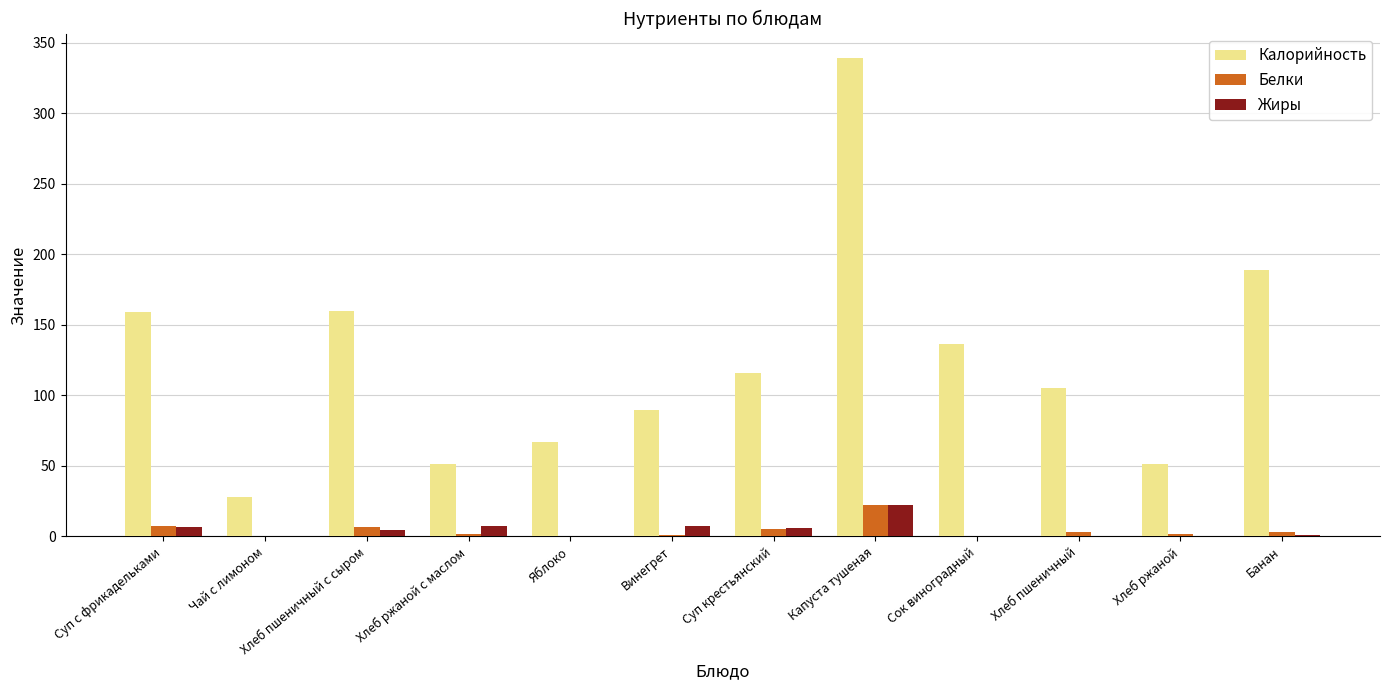

What is the total value across all series at Банан?

193.0